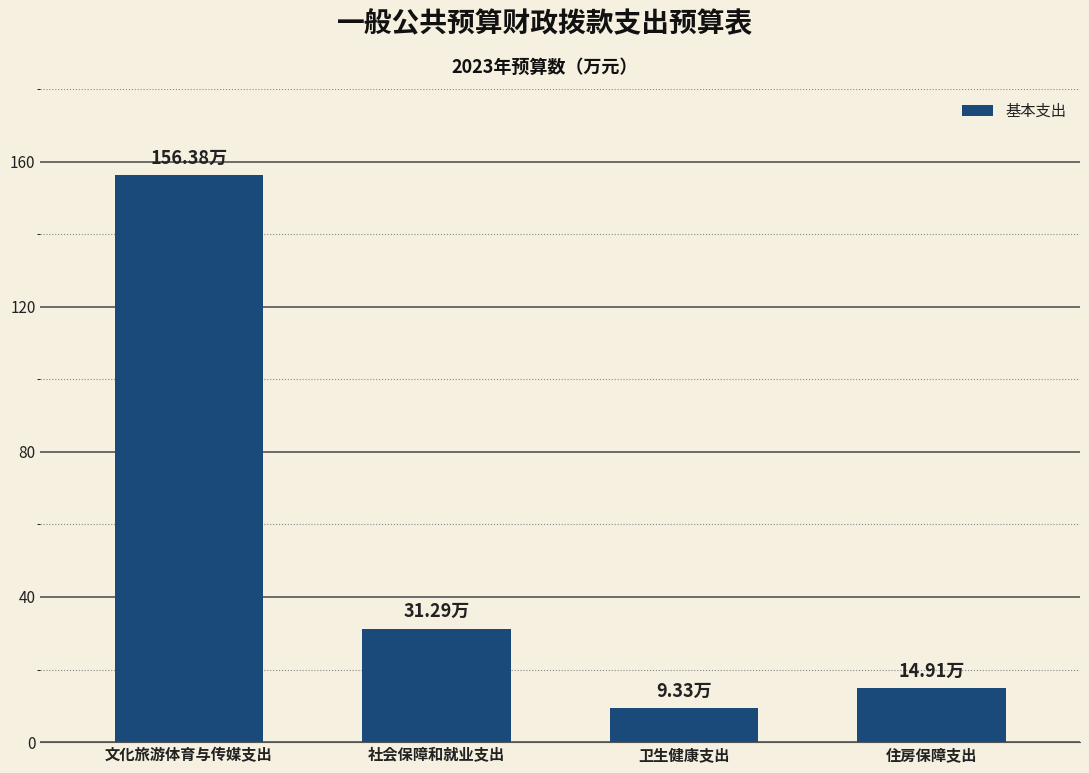

What is the minimum value shown in the chart?

9.3